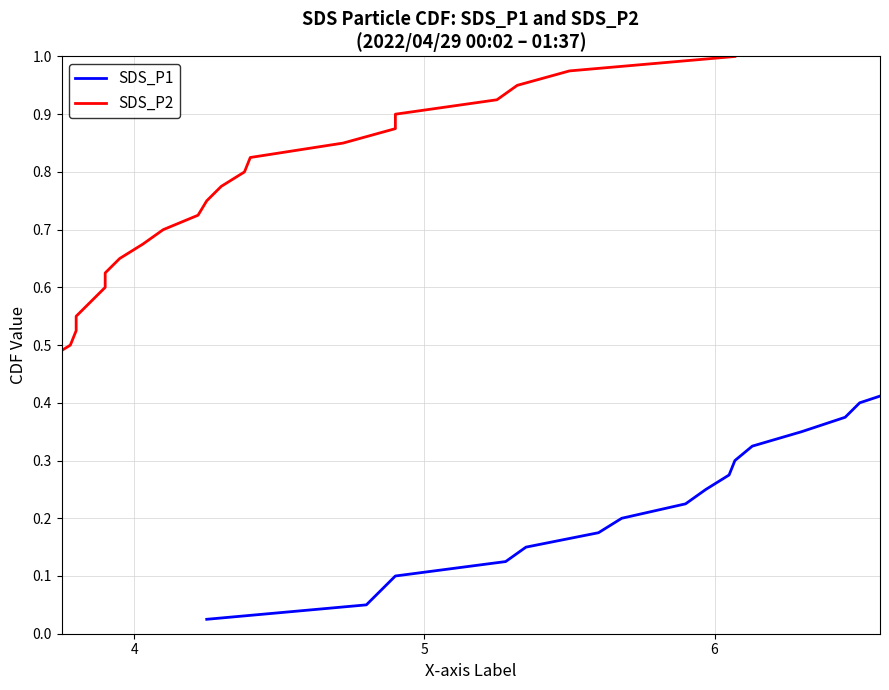

What is the sum of all SDS_P2 values?

20.5